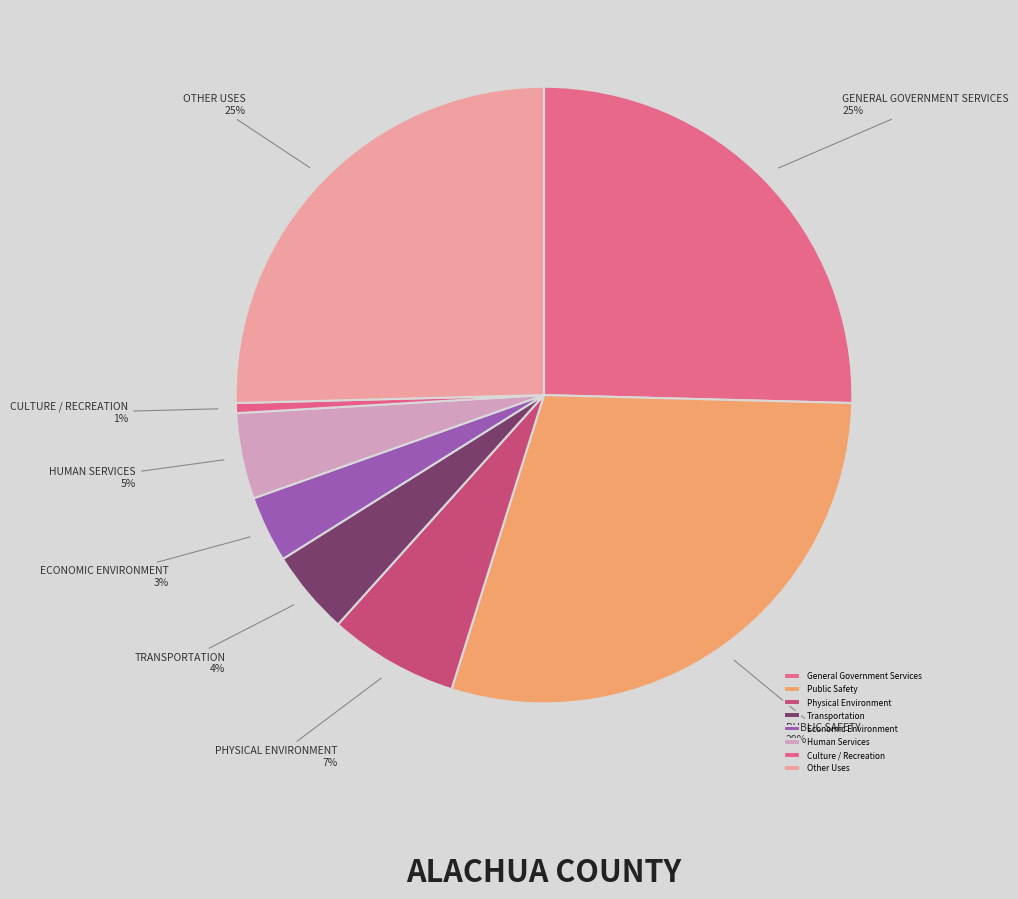

What is the ratio of the value at General Government Services to the value at Physical Environment?

3.7